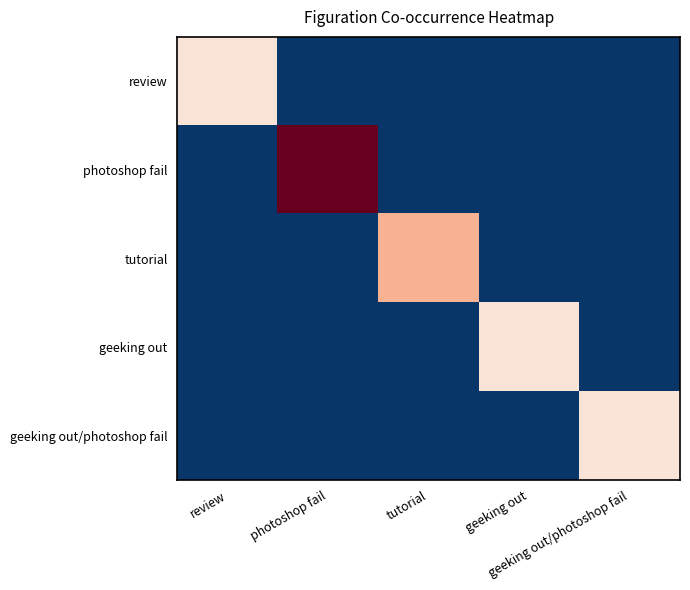

Which series has the widest spread of values?

photoshop fail